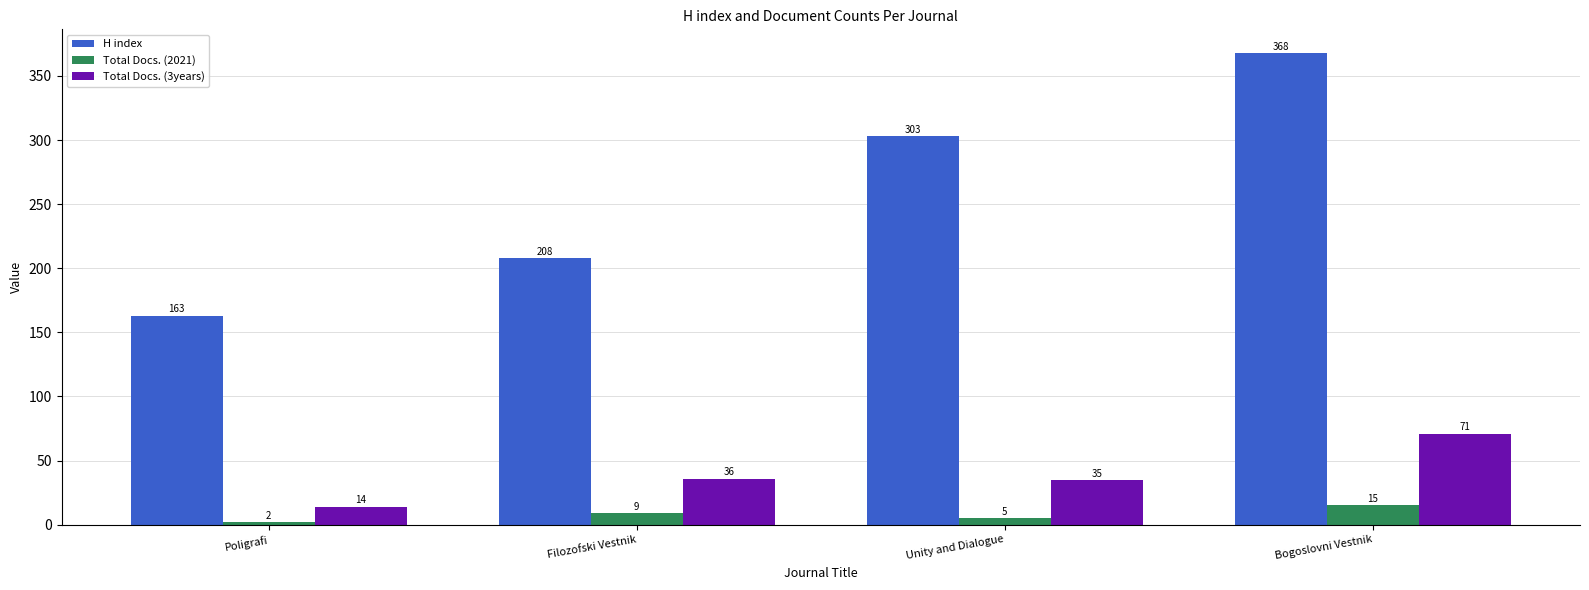

At which category does the chart reach its peak across all series?

Bogoslovni Vestnik